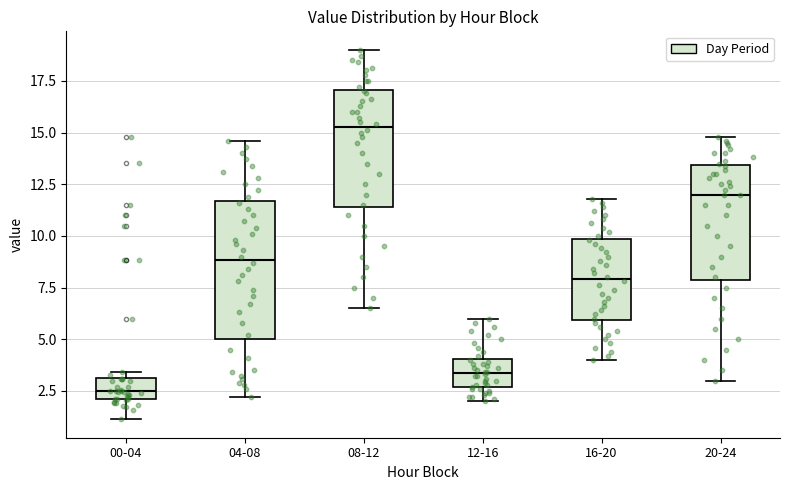

Comparing the boxes themselves (not the whiskers), which one is the tallest?

04-08